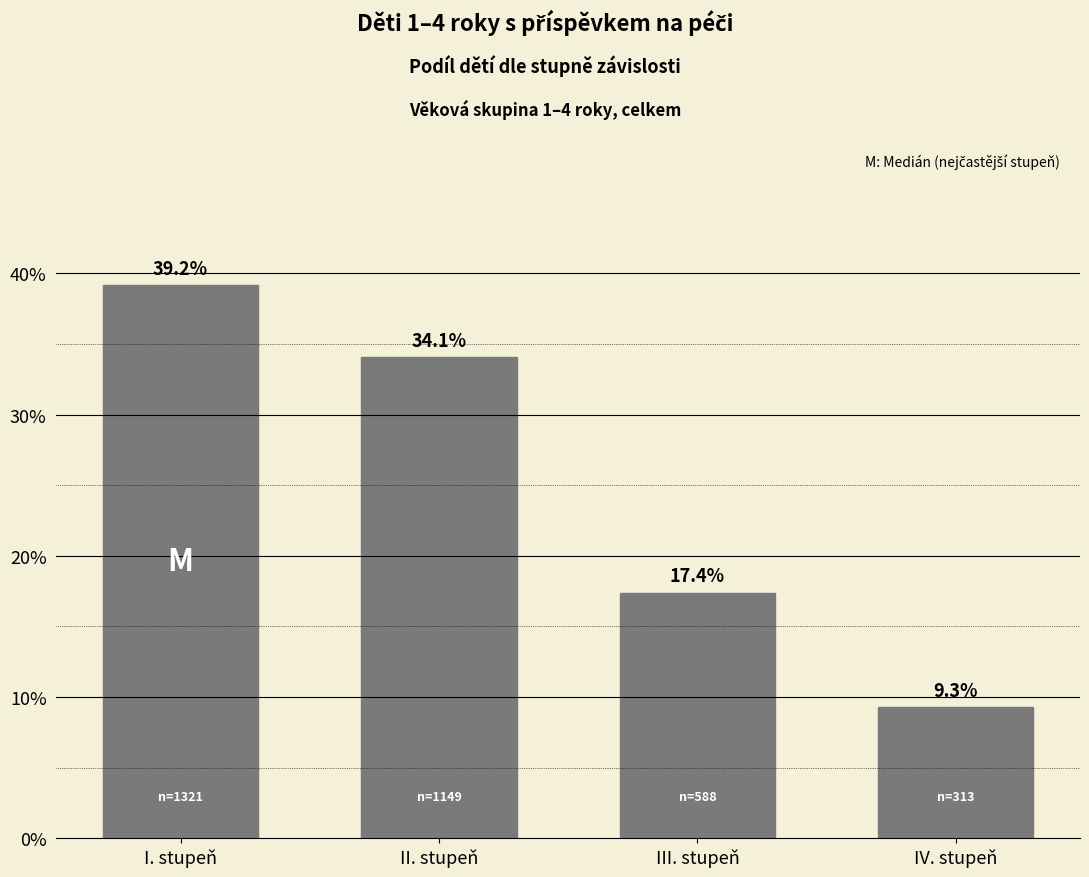

Reading left to right, list all the values displayed in this chart.

I. stupeň=39.2	II. stupeň=34.1	III. stupeň=17.4	IV. stupeň=9.3